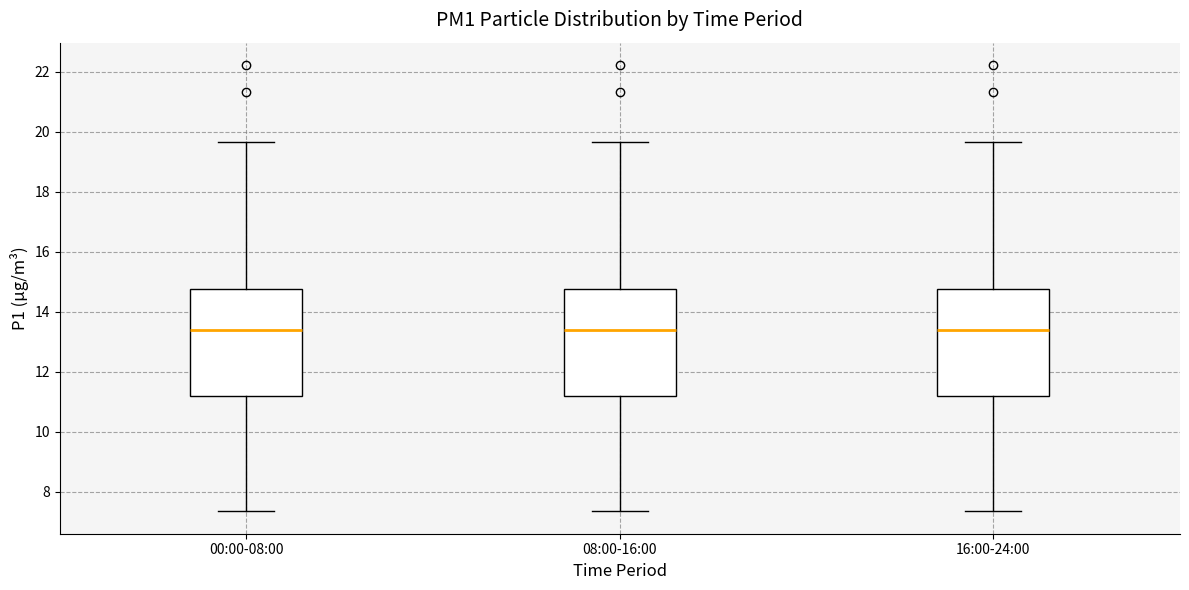

Reading left to right, read every box against the y-axis: the position of its median line, the range the box covers, and the ends of its whiskers. The values are not printed on the chart, so give them approximately, as read against the axis.

00:00-08:00: median 13.4, box 11.2 to 14.8, whiskers 7.4 to 19.6
08:00-16:00: median 13.4, box 11.2 to 14.8, whiskers 7.4 to 19.6
16:00-24:00: median 13.4, box 11.2 to 14.8, whiskers 7.4 to 19.6